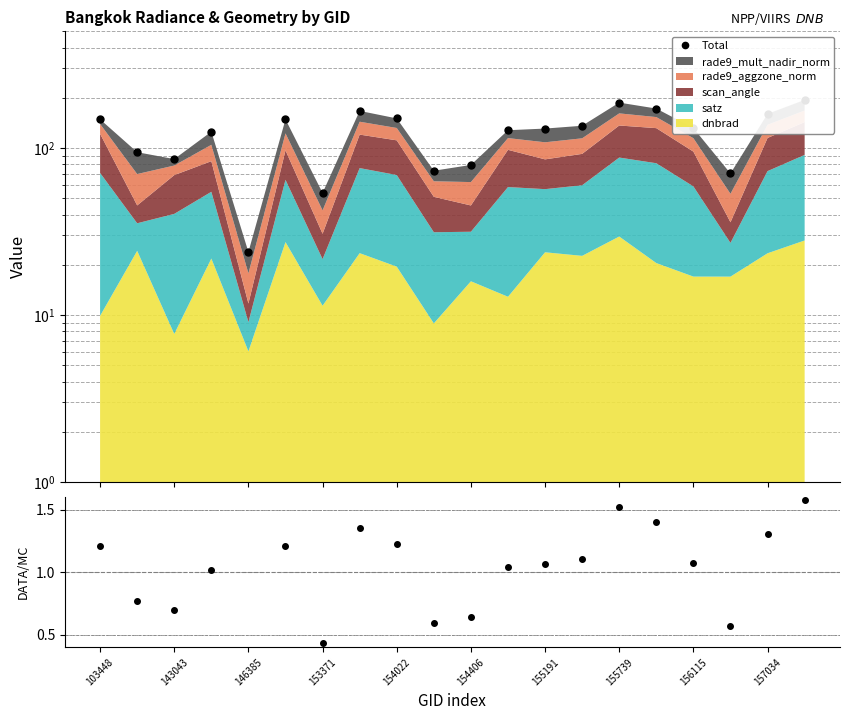

At which label is Total closest to 108?

143043